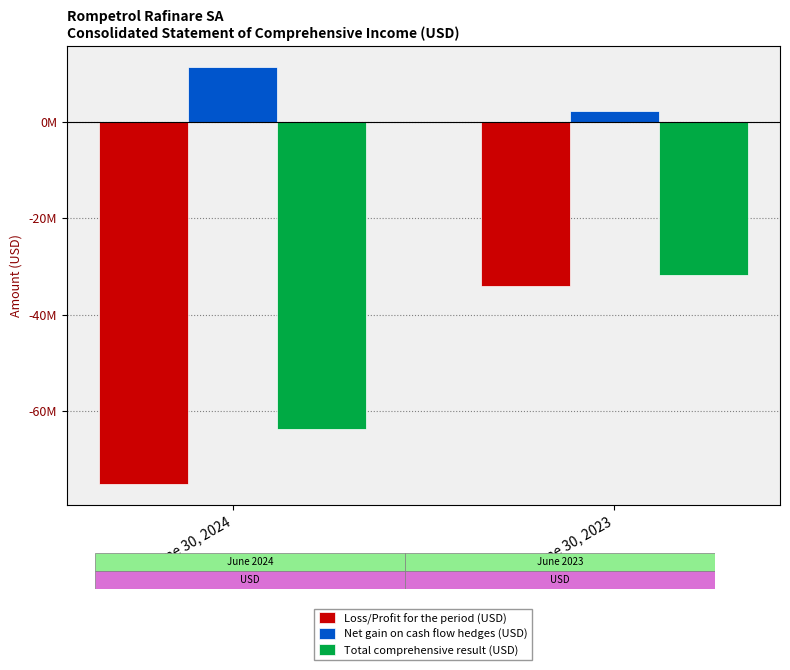

Rank the series by their maximum value, from lowest to highest.

Loss/Profit for the period (USD), Total comprehensive result (USD), Net gain on cash flow hedges (USD)